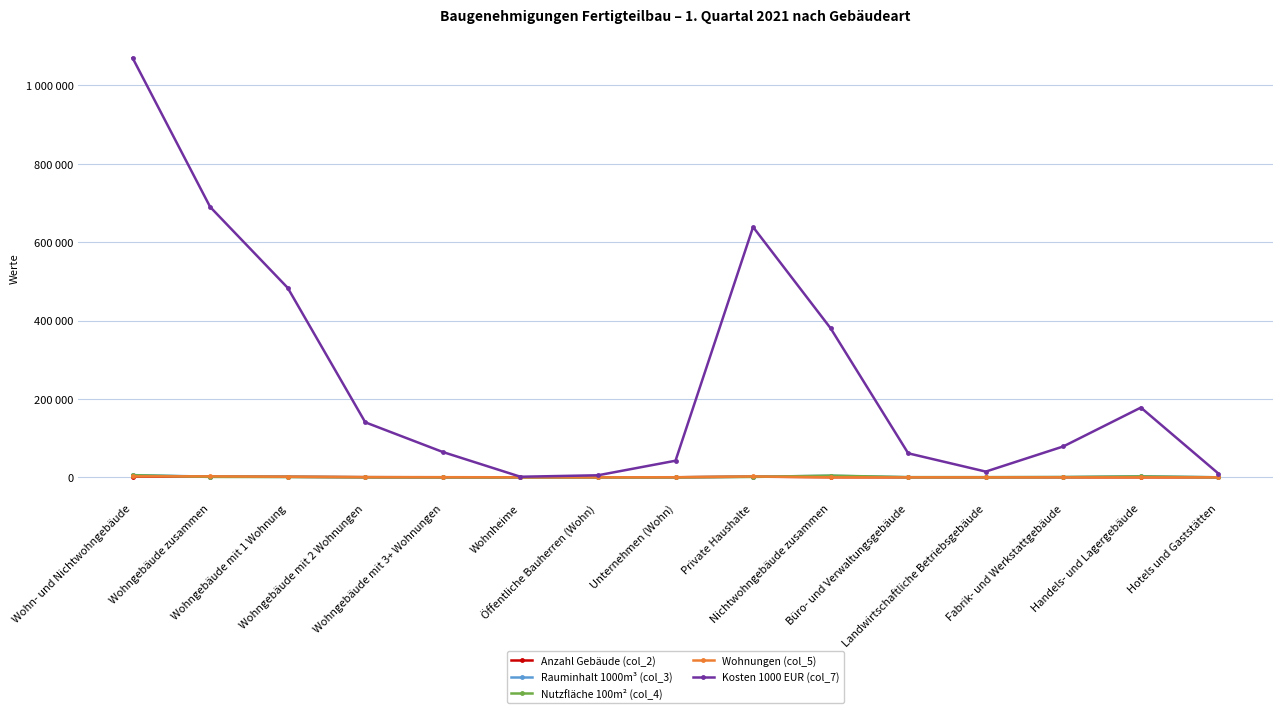

Is this an area chart (filled region under the line)?

No